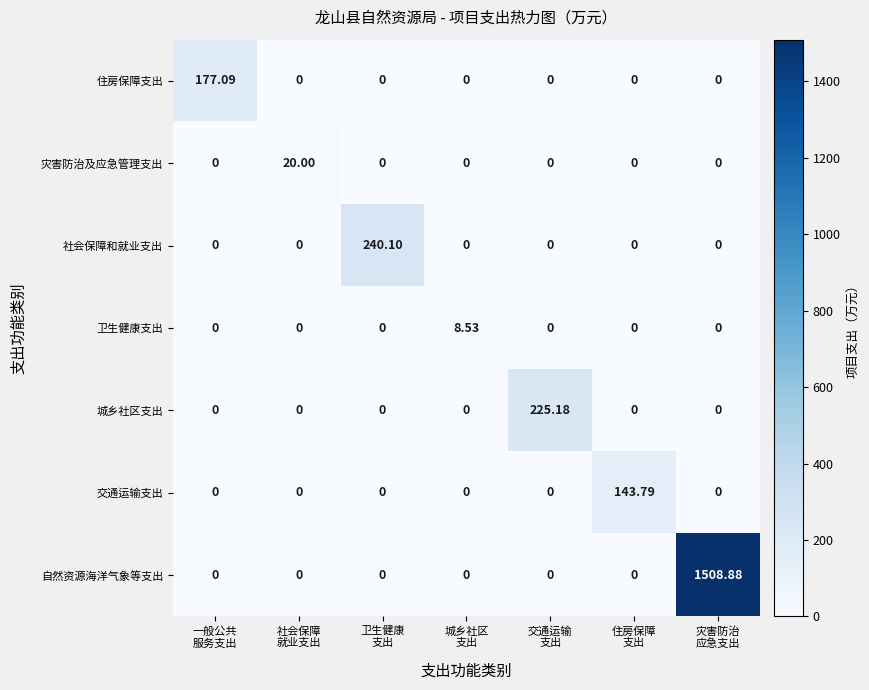

Which series has the widest spread of values?

自然资源海洋气象等支出